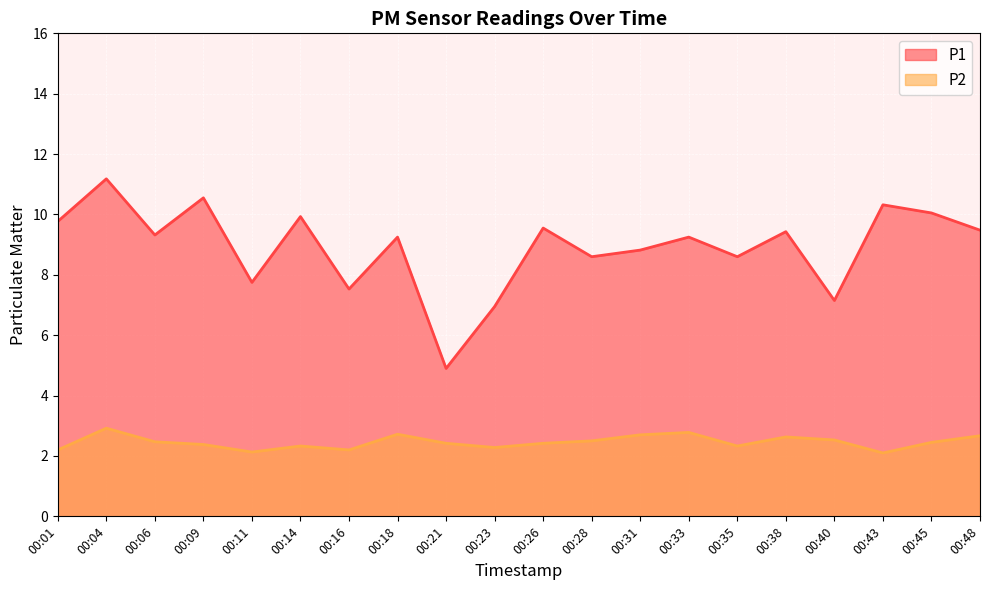

True or false: P2 and P1 intersect in this chart.

False